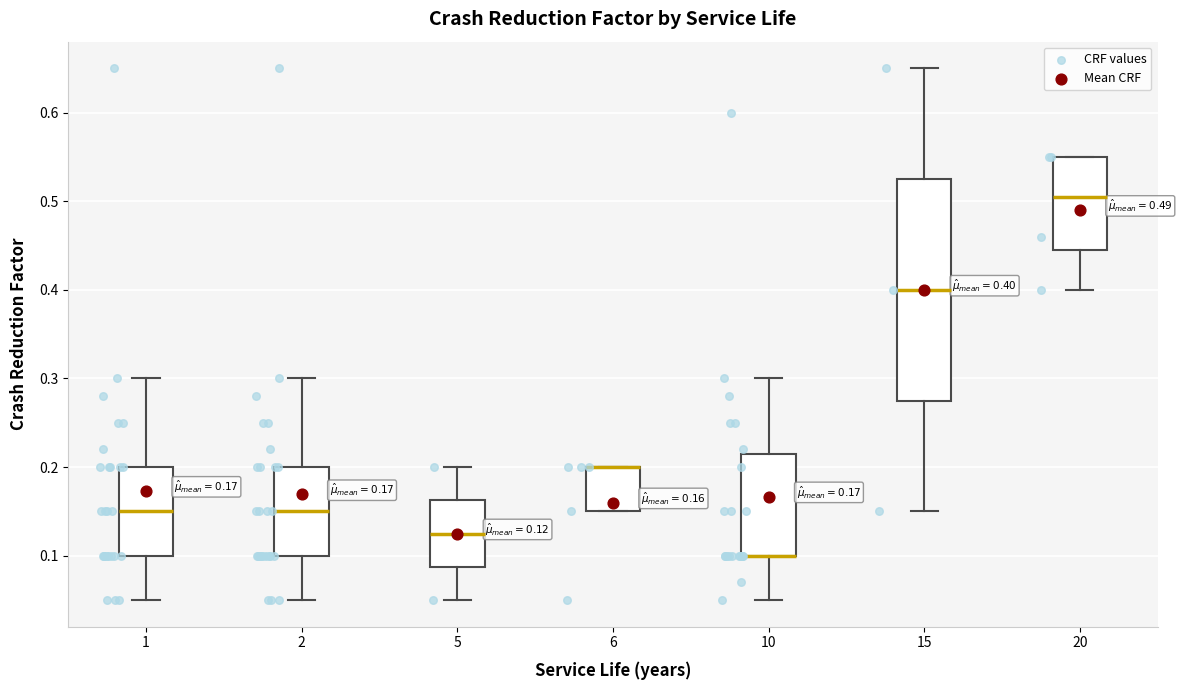

Comparing the boxes themselves (not the whiskers), which one is the tallest?

15